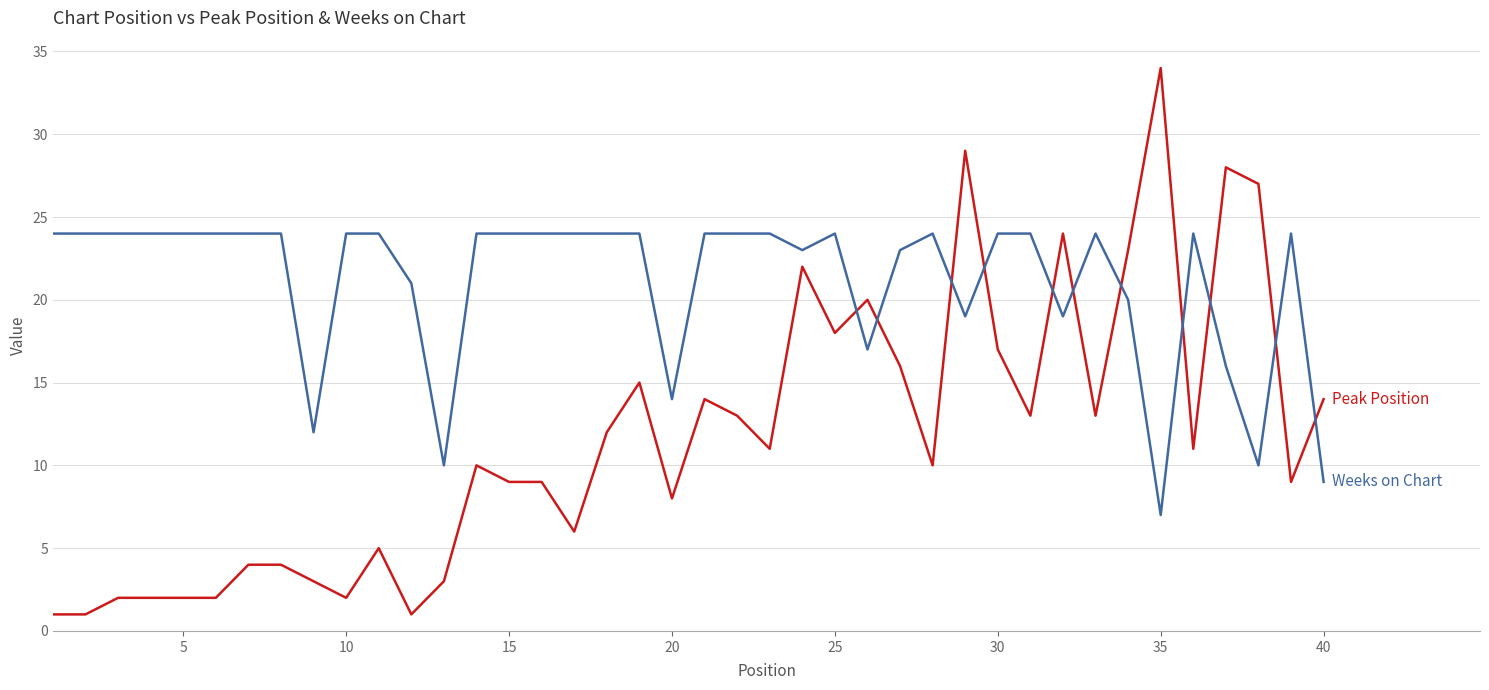

What is the greatest value displayed?

34